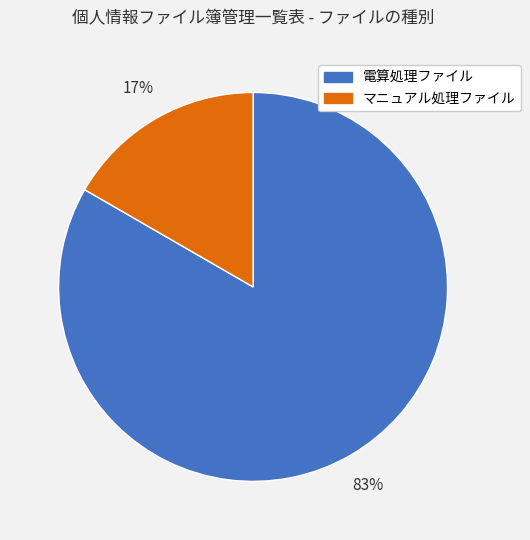

Count the number of slices in the pie.

2